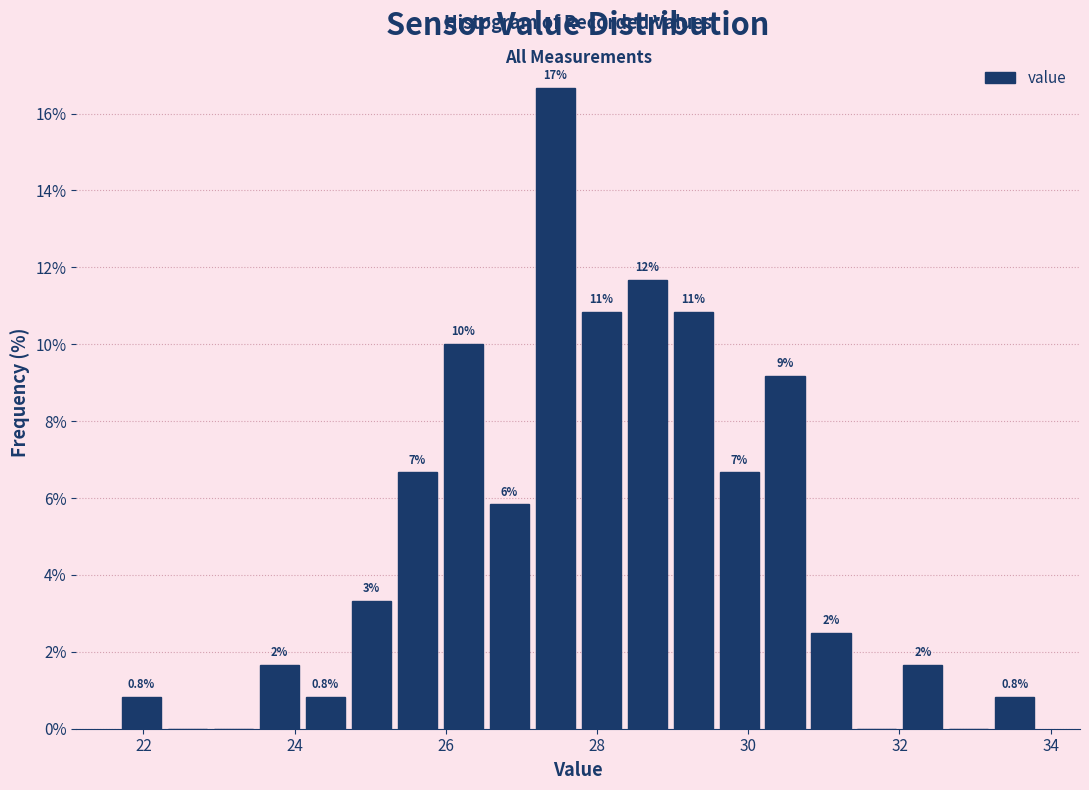

Around what value on the x-axis is the tallest bar? Give the approximate position of its centre, as read against the axis.

27.4